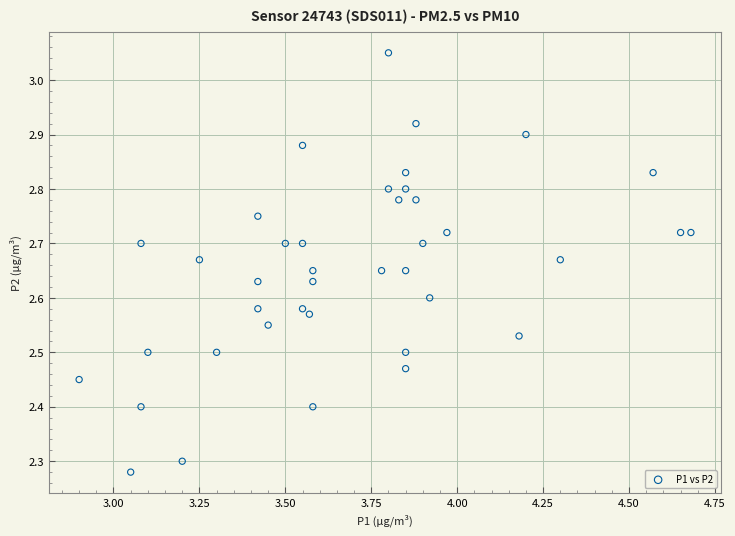

What is the range of Y values (max minus min)?

0.8